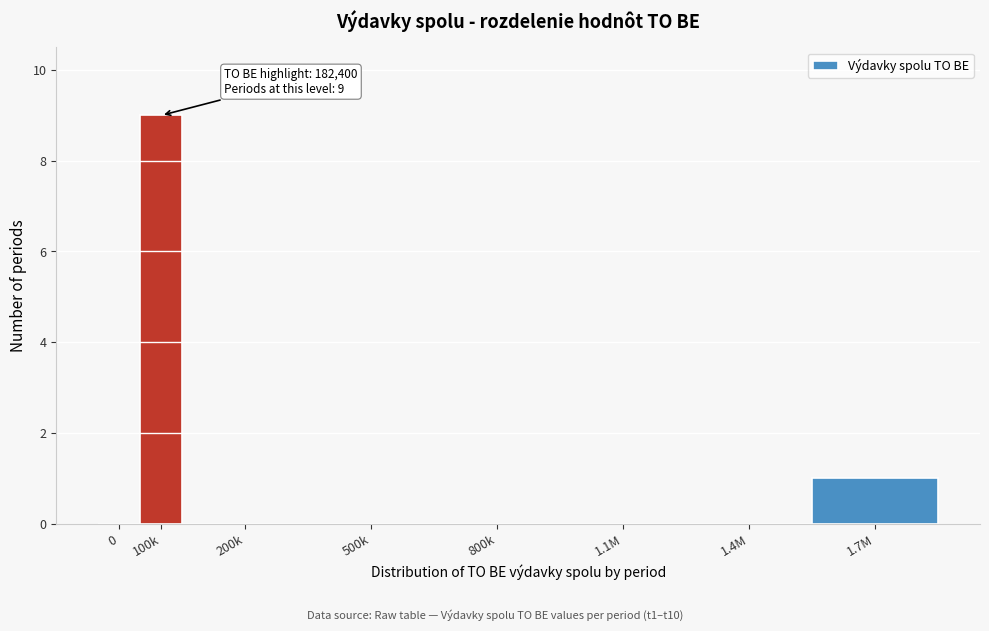

Reading left to right, extract all data points from this chart.

0=0	100k=9	200k=0	500k=0	800k=0	1.1M=0	1.4M=0	1.7M=1